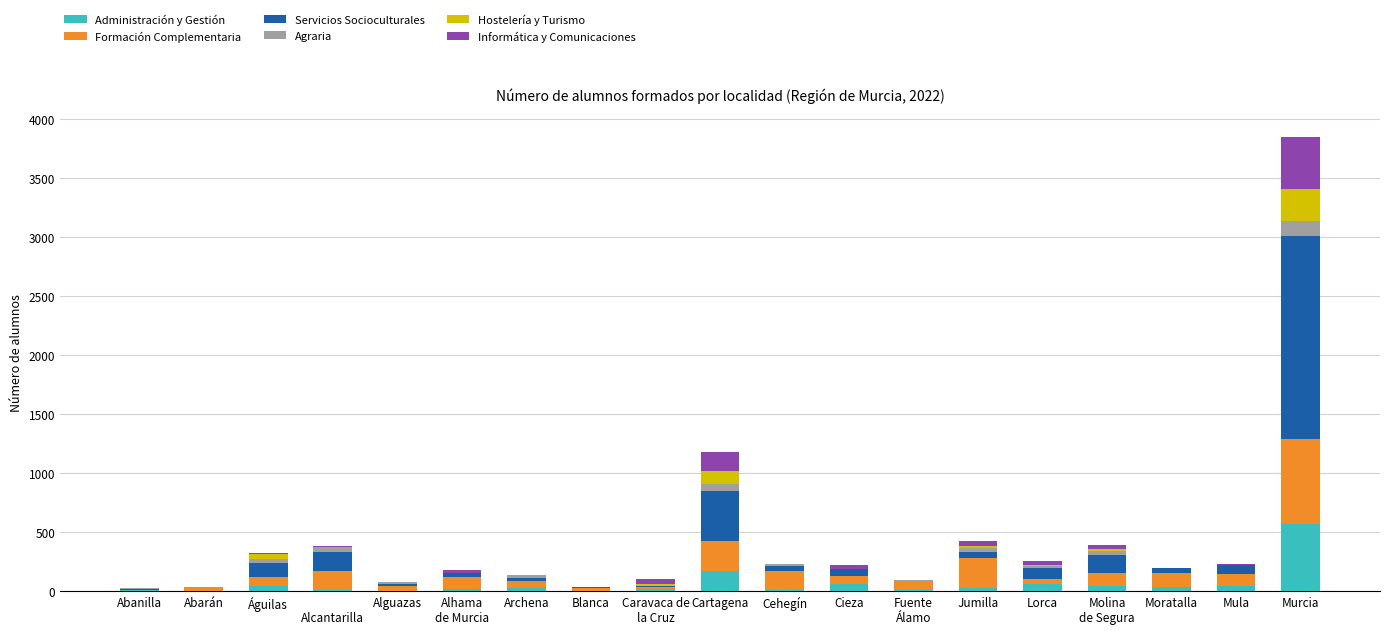

What is the highest value of the Administración y Gestión series?

570